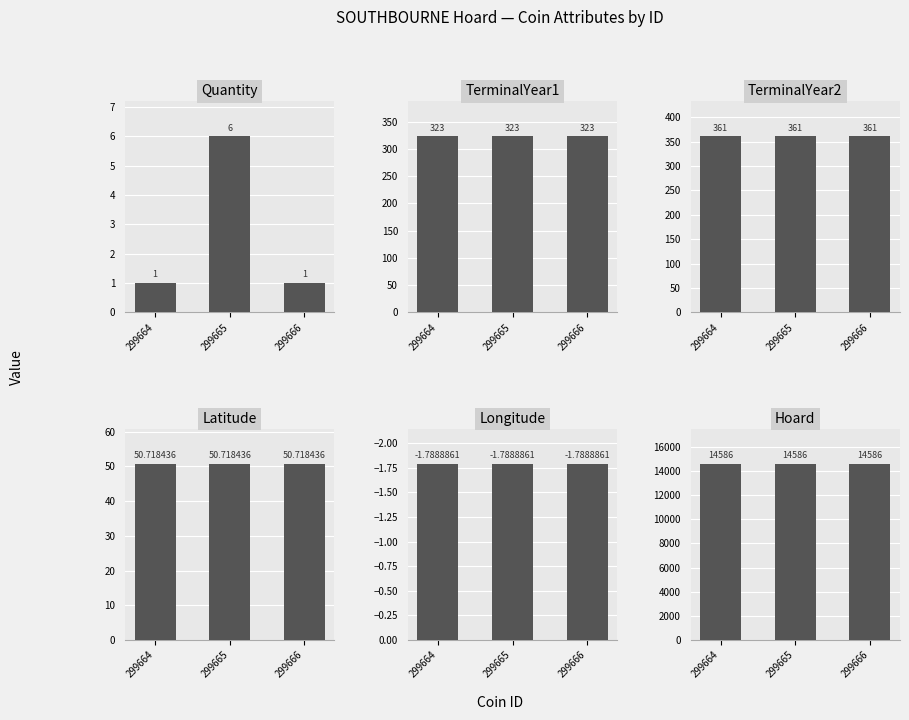

Reading left to right, what are all the values shown in this chart?

Quantity: 299664=1.0	299665=6.0	299666=1.0
TerminalYear1: 299664=323.0	299665=323.0	299666=323.0
TerminalYear2: 299664=361.0	299665=361.0	299666=361.0
Latitude: 299664=50.7	299665=50.7	299666=50.7
Longitude: 299664=-1.8	299665=-1.8	299666=-1.8
Hoard: 299664=14586.0	299665=14586.0	299666=14586.0